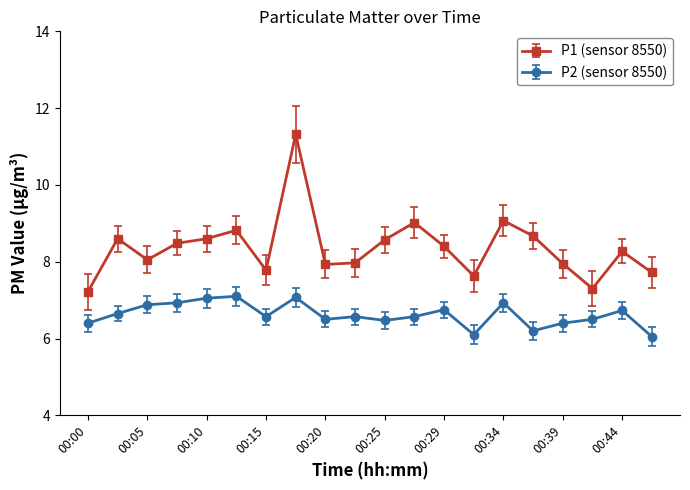

True or false: P1 (sensor 8550) and P2 (sensor 8550) cross at least once.

False